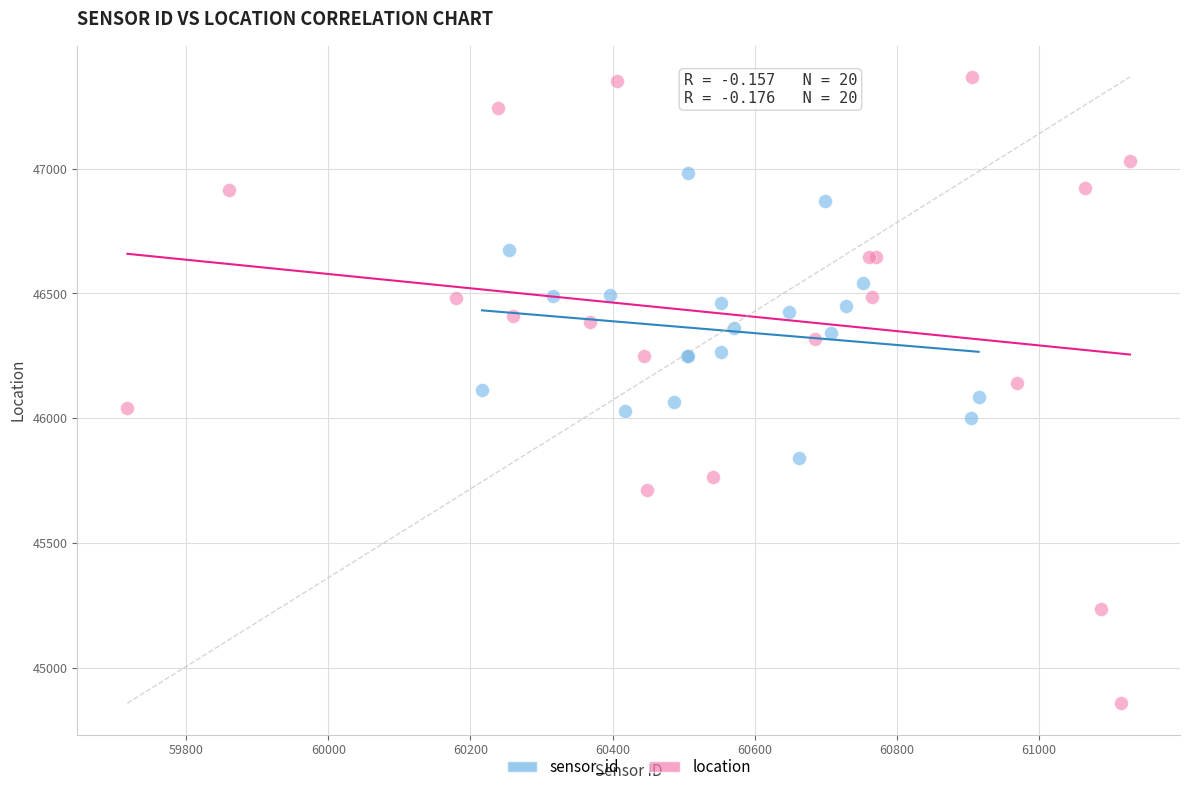

Which series has the widest spread of Y values?

location